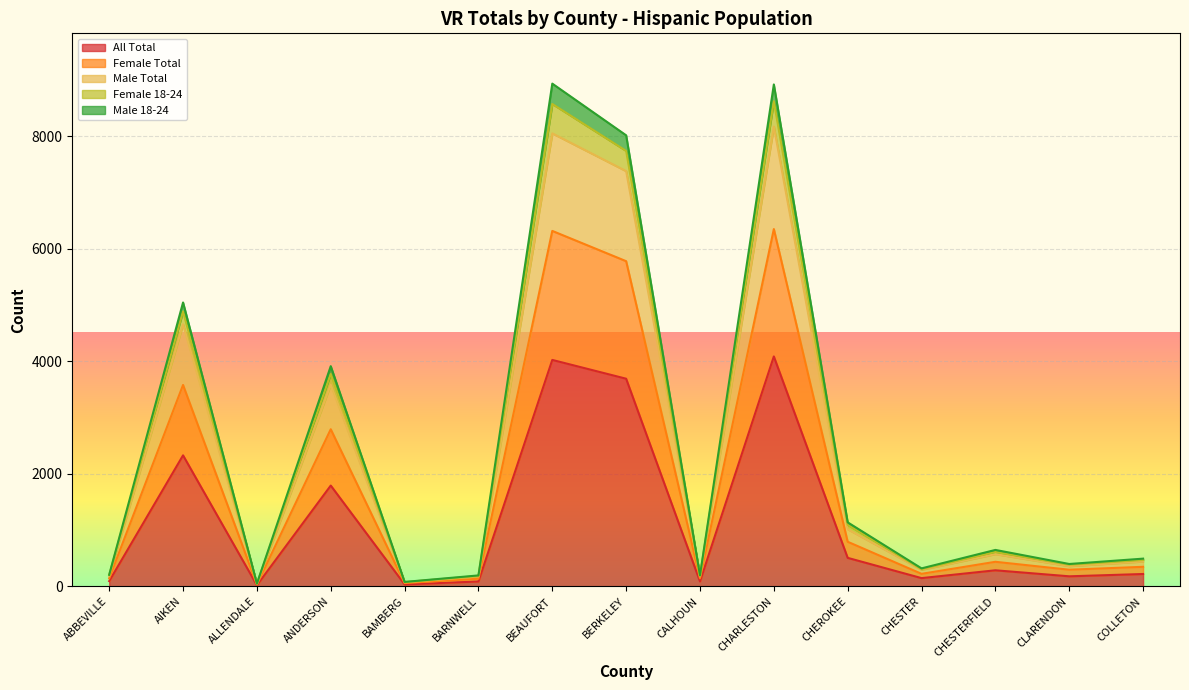

At which label does Male 18-24 reach its peak?

CHARLESTON